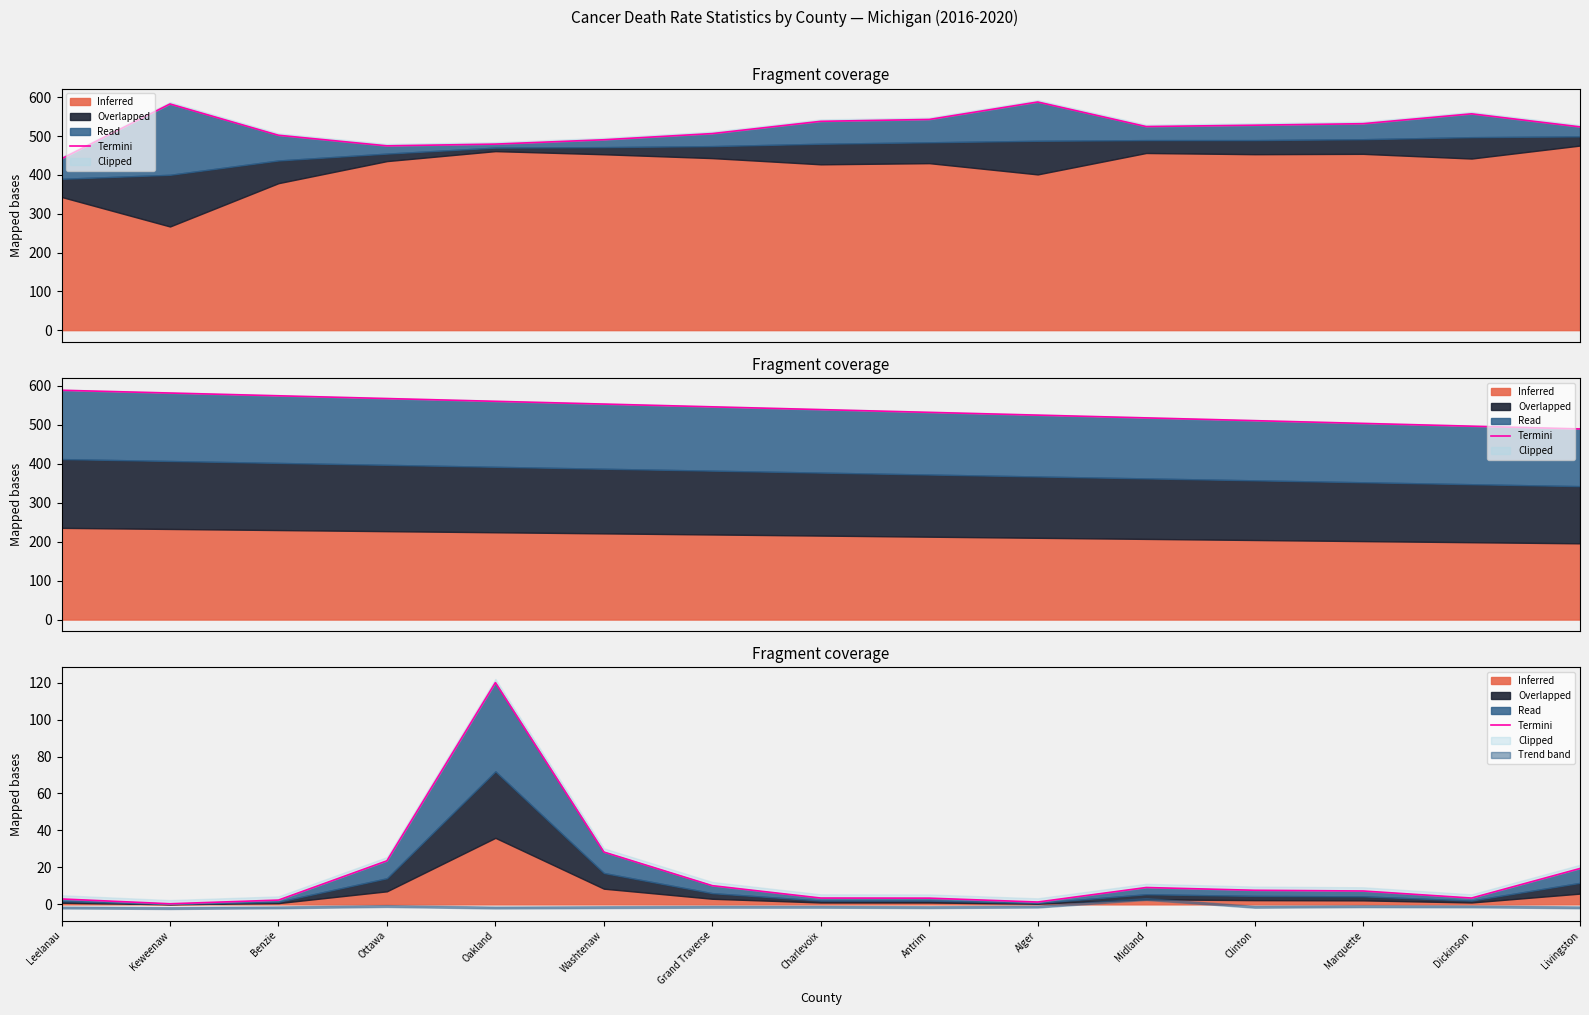

Which category has the highest value across all series?

Oakland